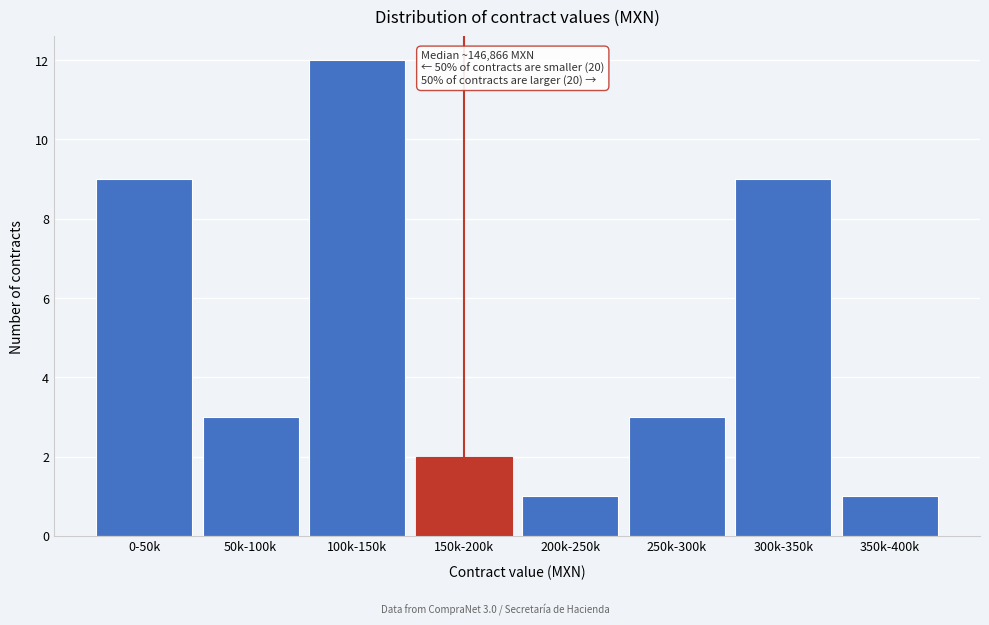

Reading left to right, list all the values displayed in this chart.

9	3	12	2	1	3	9	1